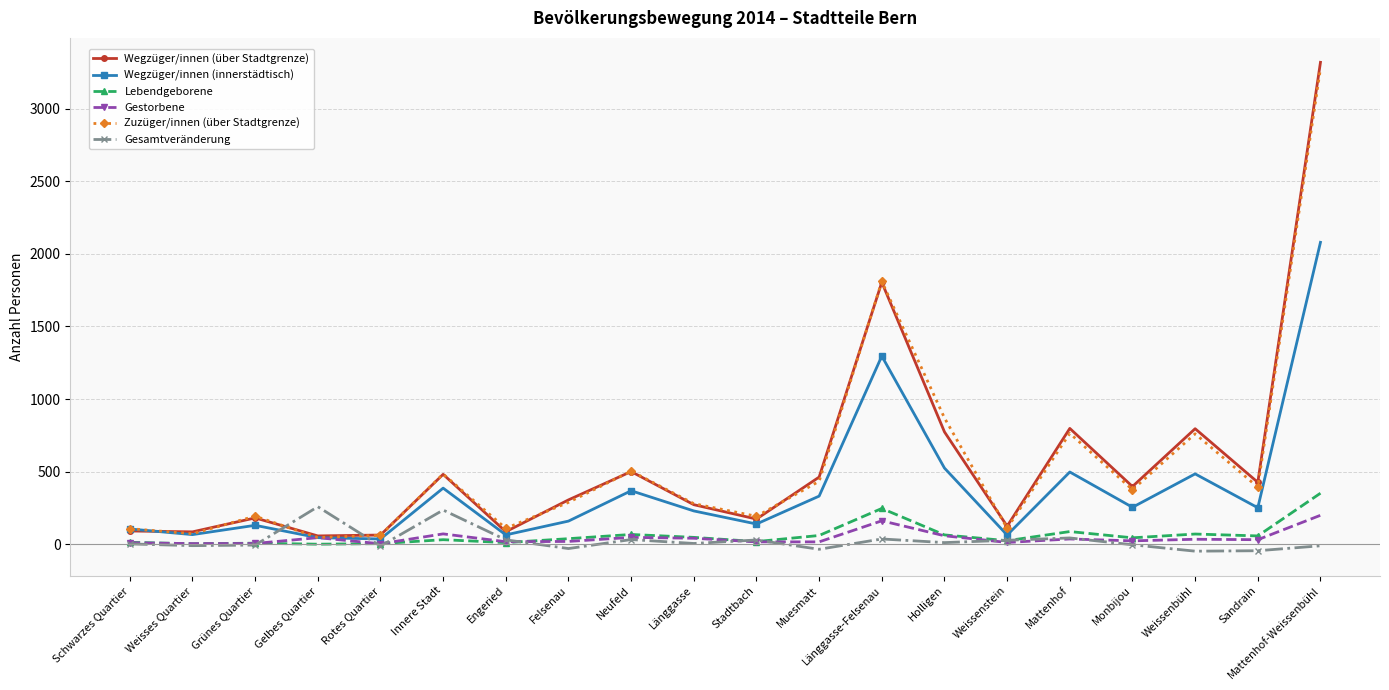

At which category is the sum across all series the highest?

Mattenhof-Weissenbühl